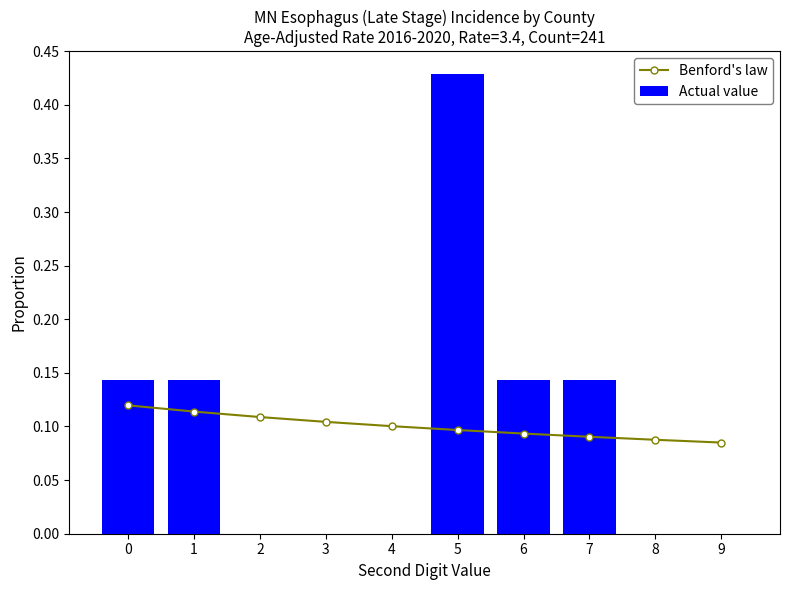

The Benford's law series shows 0.1 at 7. True or false?

True